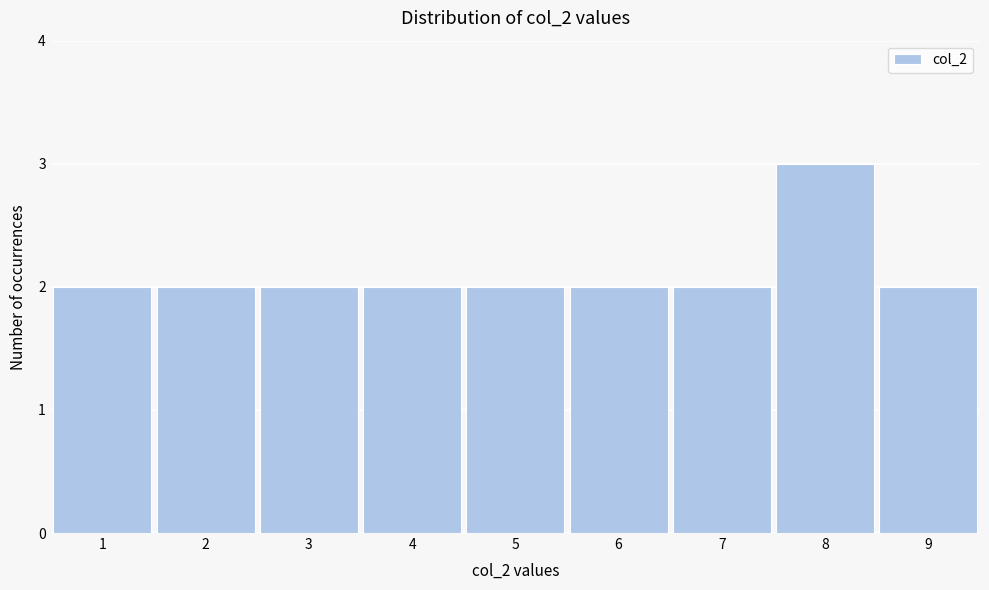

Reading left to right, transcribe this chart: for each bar, give the range it covers on the x-axis and its height. The values are not printed on the chart, so give them approximately, as read against the axis.

0.5 to 1.5: 2
1.5 to 2.5: 2
2.5 to 3.5: 2
3.5 to 4.5: 2
4.5 to 5.5: 2
5.5 to 6.5: 2
6.5 to 7.5: 2
7.5 to 8.5: 3
8.5 to 9.5: 2